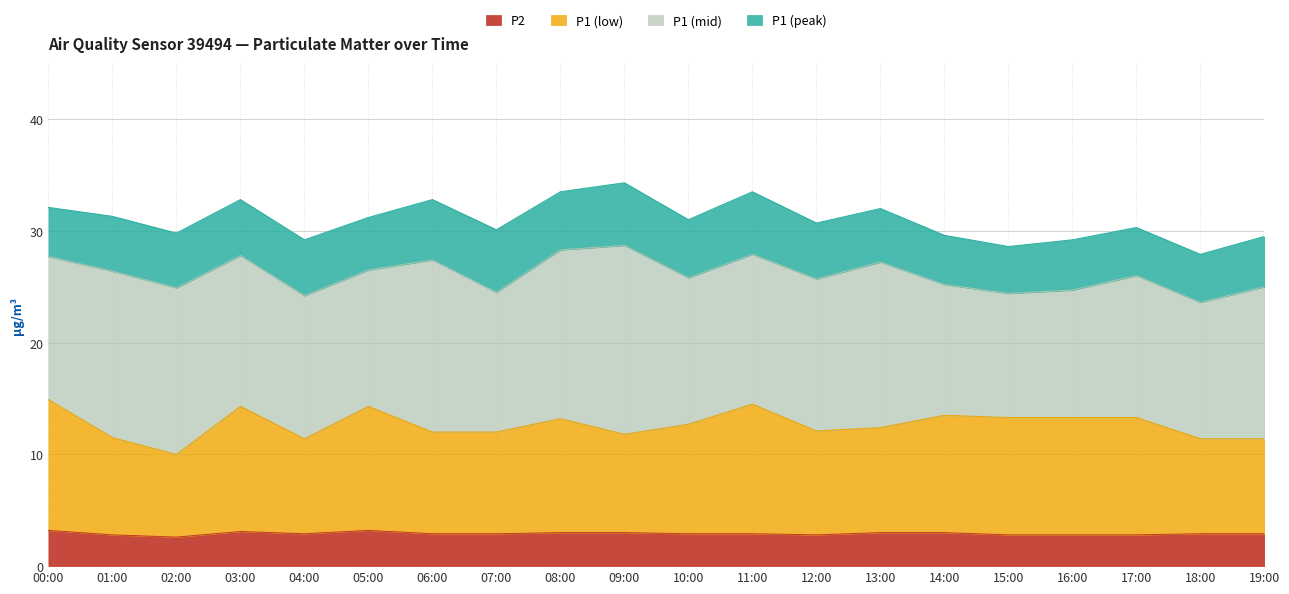

At which label does P1_base reach its peak?

00:00